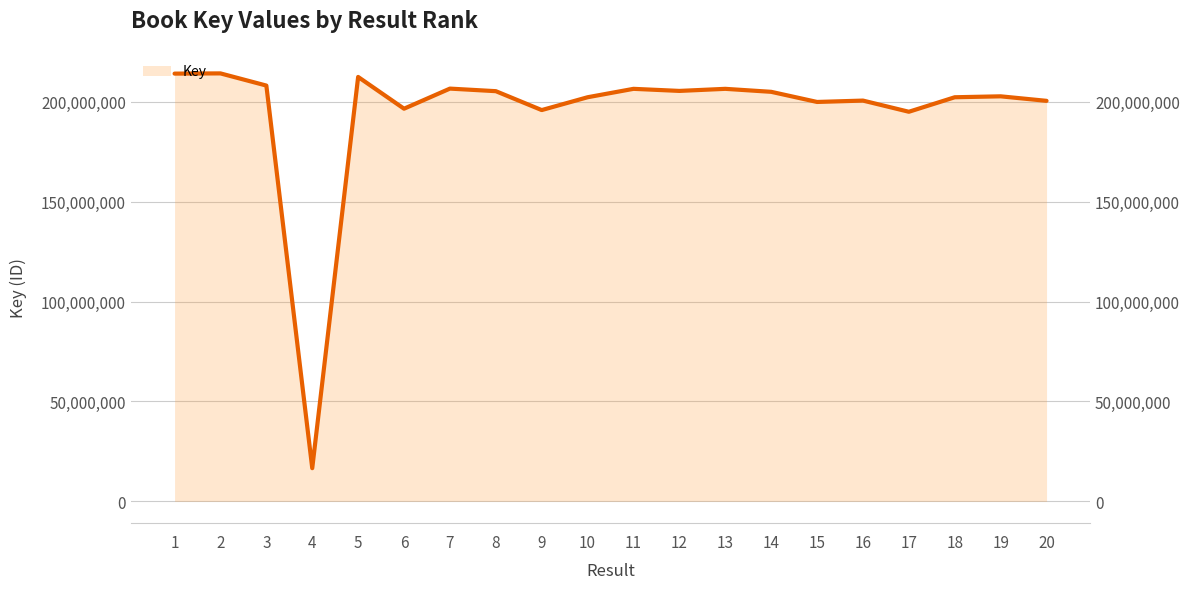

Reading right to left, list all the values displayed in this chart.

20=200487428	19=202747907	18=202283374	17=195019722	16=200614032	15=199931145	14=205001999	13=206495493	12=205456148	11=206496393	10=202287625	9=195865413	8=205327818	7=206611209	6=196552743	5=212448387	4=16621485	3=208133573	2=214224416	1=214115160